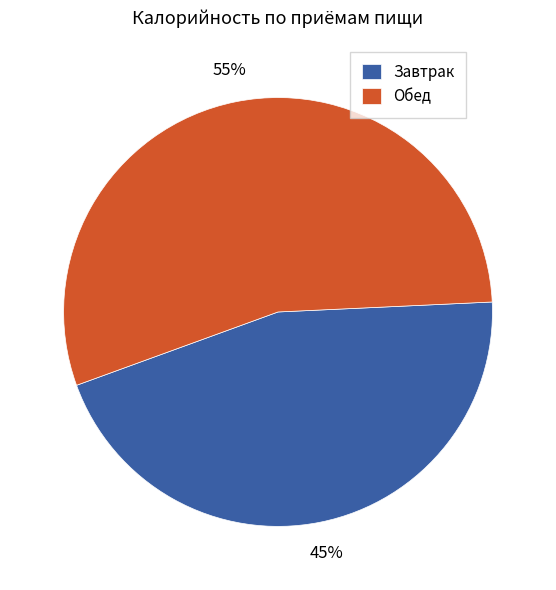

Approximately how many times larger is the value at Обед compared to Завтрак?

1.2